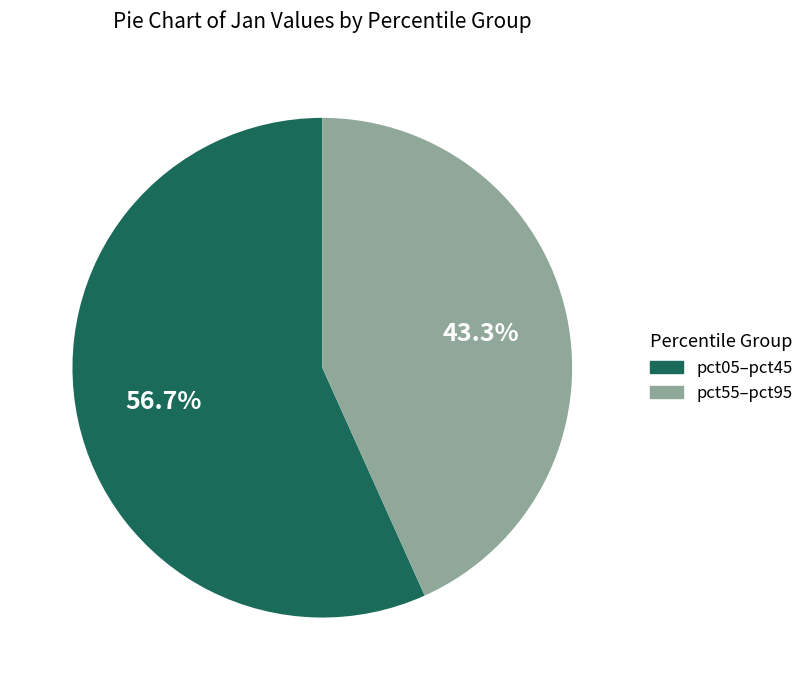

What percentage is NOT represented by pct55–pct95?

56.7%